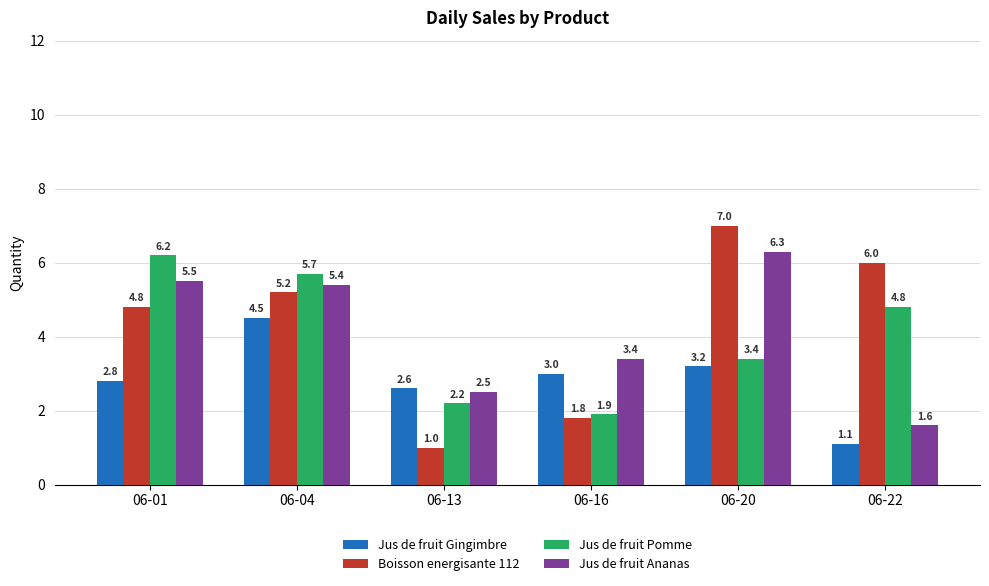

Is the value of Boisson energisante 112 at 06-22 greater than the value of Jus de fruit Ananas at 06-16?

Yes